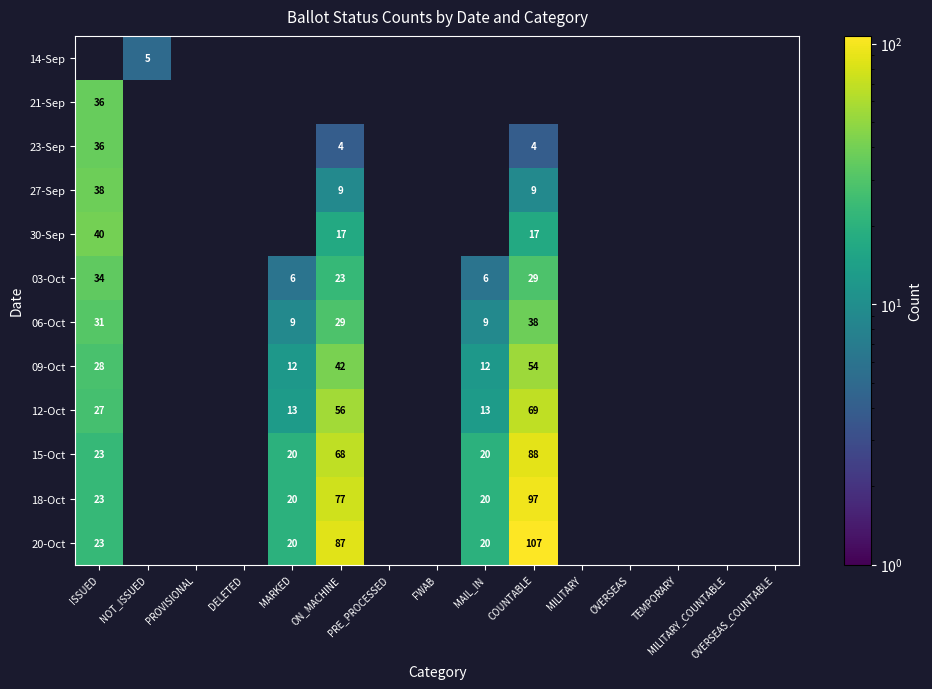

Where is 06-Oct nearest to the value 23?

ON_MACHINE